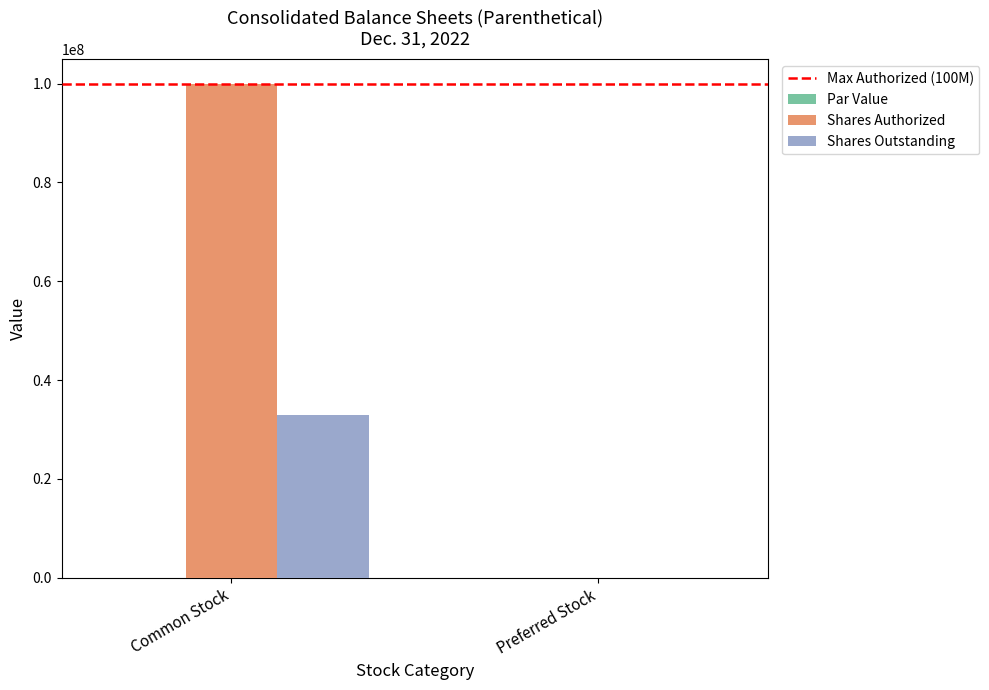

Are the bars horizontal?

No